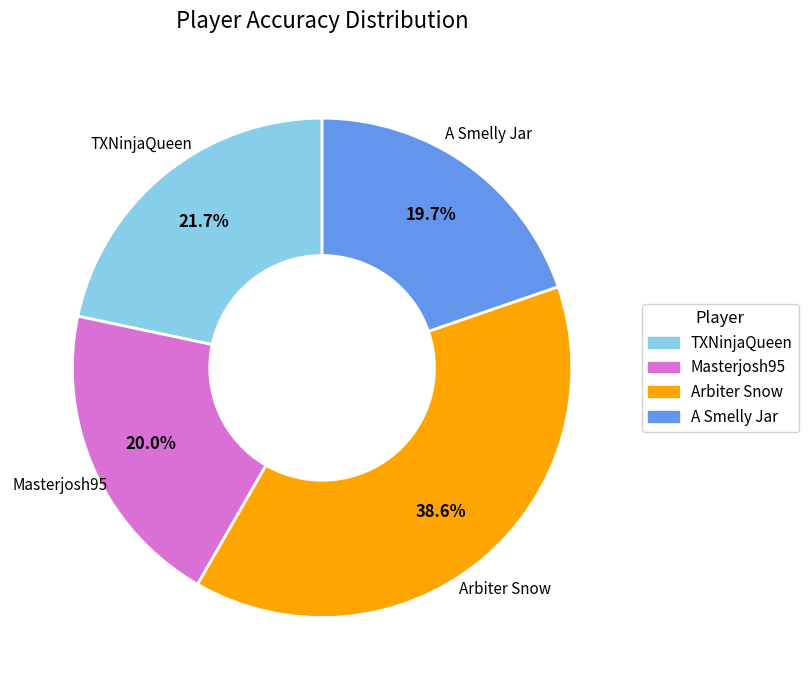

To the nearest percent, what is the combined percentage of Arbiter Snow and TXNinjaQueen?

60%